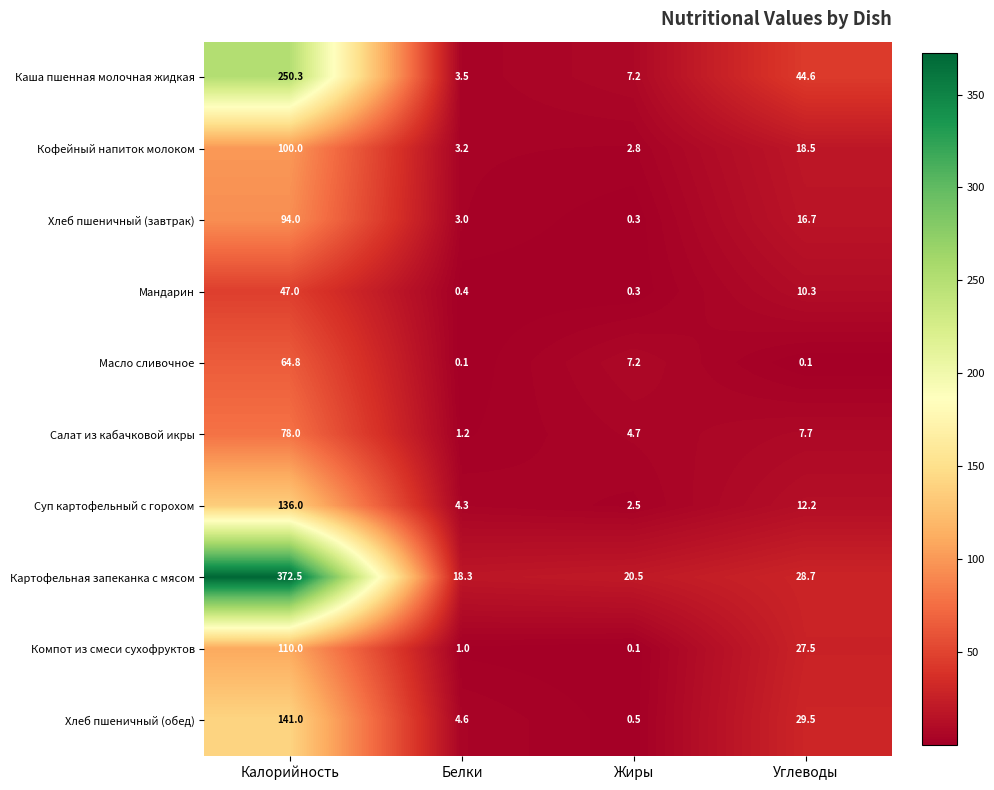

List the series in order of their peak value, lowest first.

Мандарин, Масло сливочное, Салат из кабачковой икры, Хлеб пшеничный (завтрак), Кофейный напиток молоком, Компот из смеси сухофруктов, Суп картофельный с горохом, Хлеб пшеничный (обед), Каша пшенная молочная жидкая, Картофельная запеканка с мясом